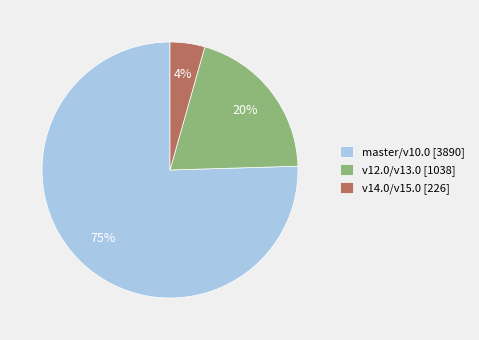

Is there any slice that represents more than half of the pie?

Yes